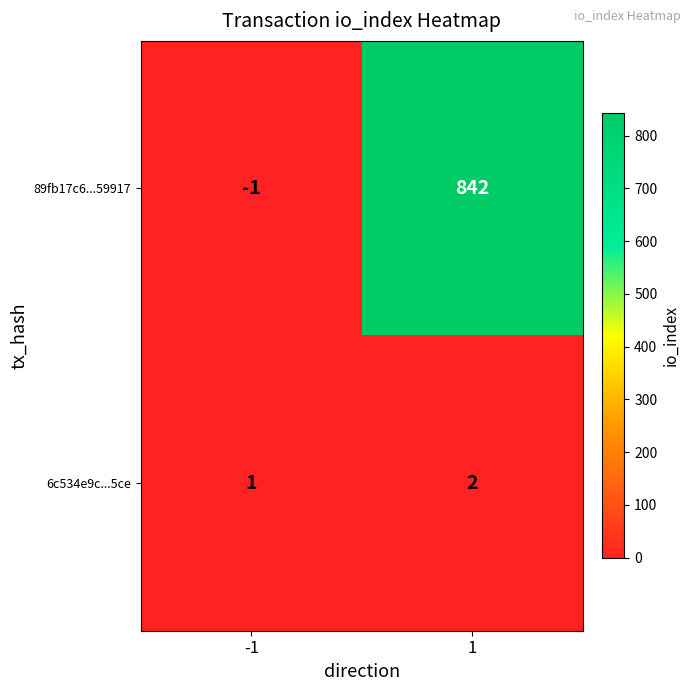

What is the total value across all series at 1?

844